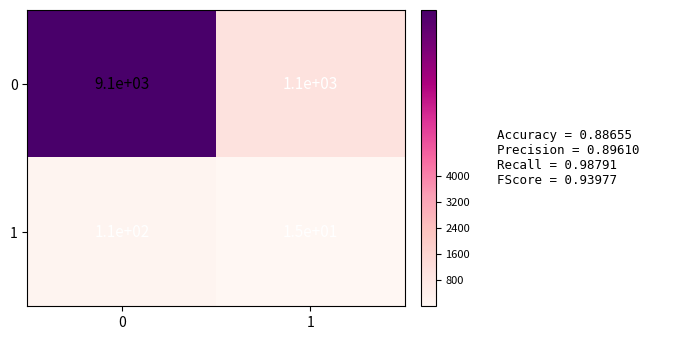

At how many categories does at least one series exceed 4582?

1